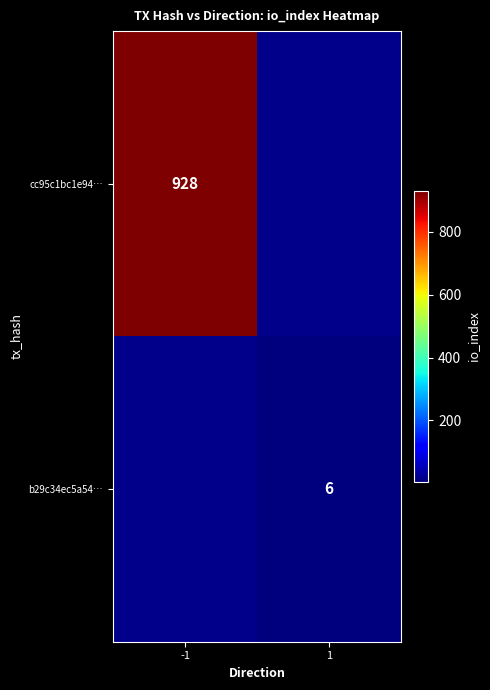

The cc95c1bc1e94… series shows 1497 at -1. True or false?

False